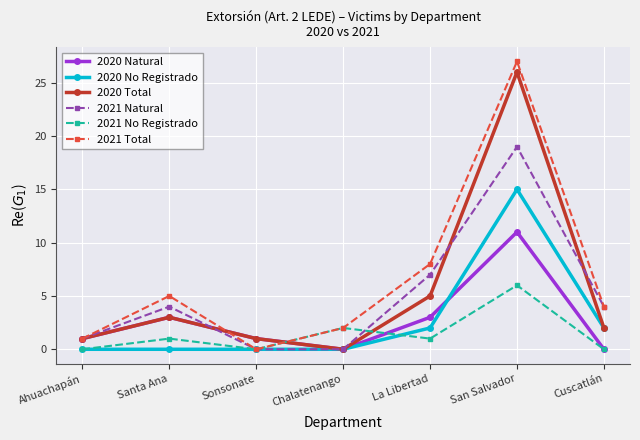

Where is 2021 No Registrado nearest to the value 3?

Chalatenango